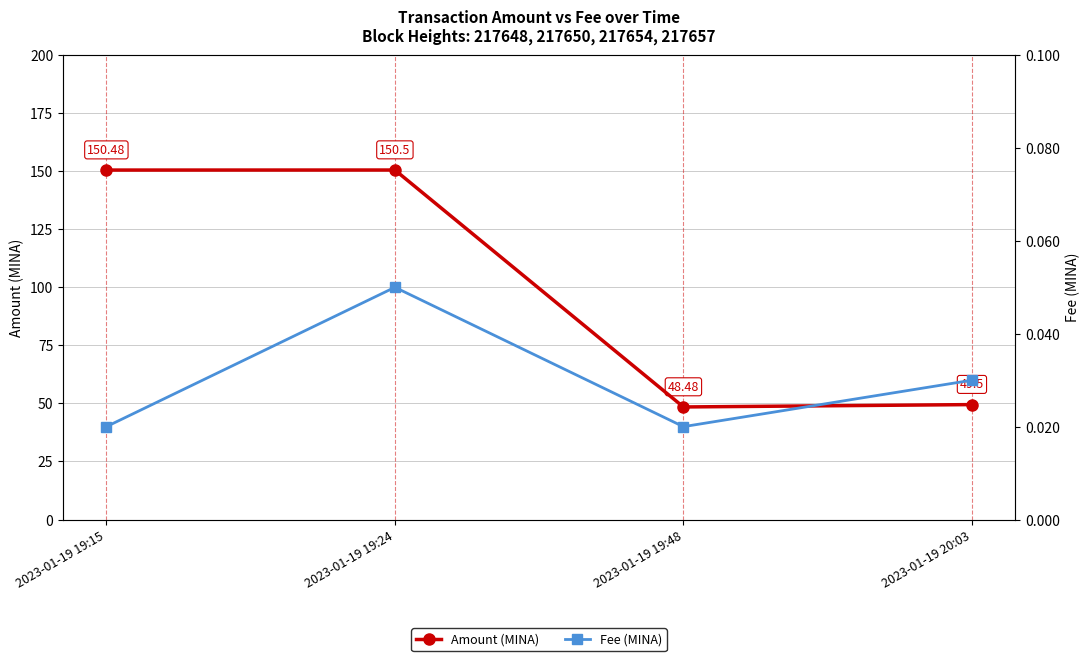

Reading right to left, what are all the values shown in this chart?

Amount (MINA): 2023-01-19 20:03=49.5	2023-01-19 19:48=48.5	2023-01-19 19:24=150.5	2023-01-19 19:15=150.5
Fee (MINA): 2023-01-19 20:03=0.0	2023-01-19 19:48=0.0	2023-01-19 19:24=0.1	2023-01-19 19:15=0.0